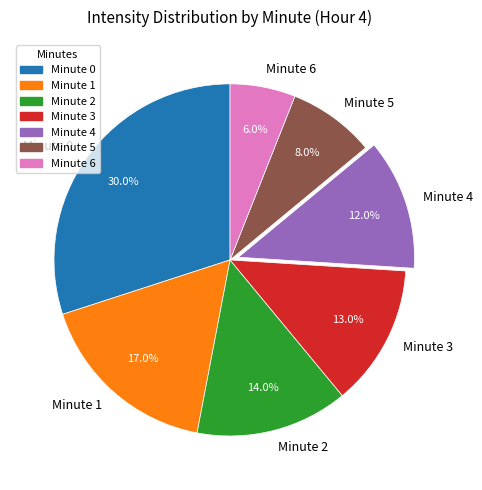

Which category has the smallest portion of the pie?

Minute 6